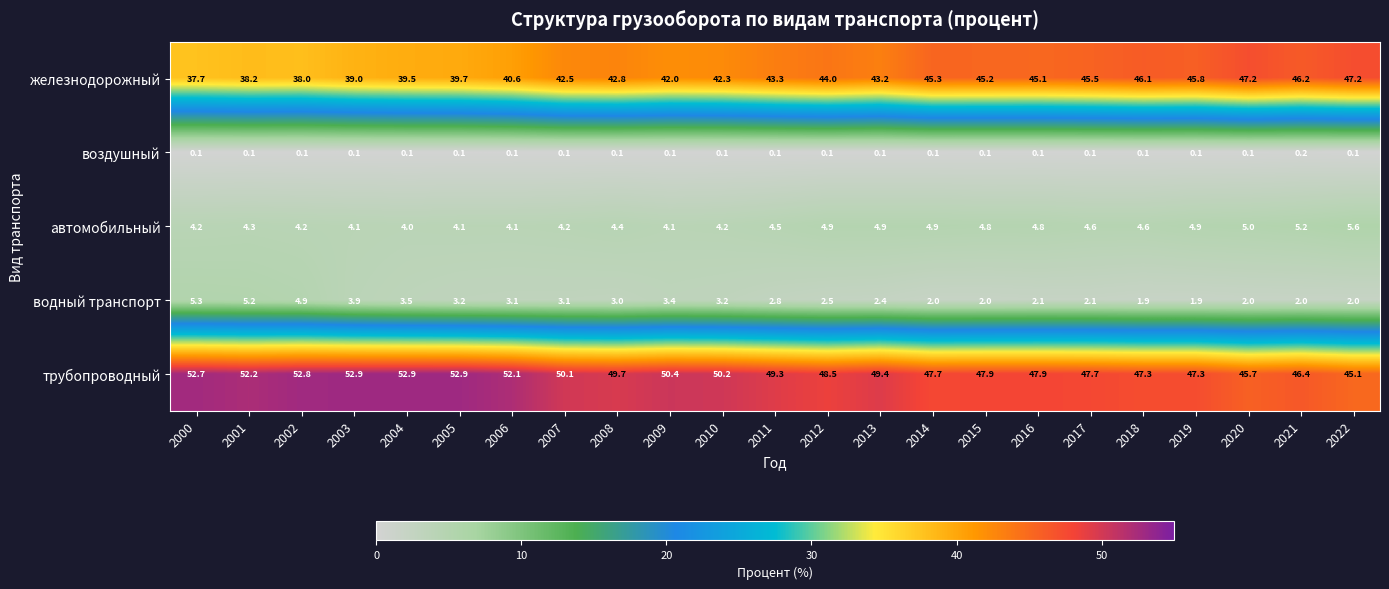

Which series changed the most between 2016 and 2017?

железнодорожный